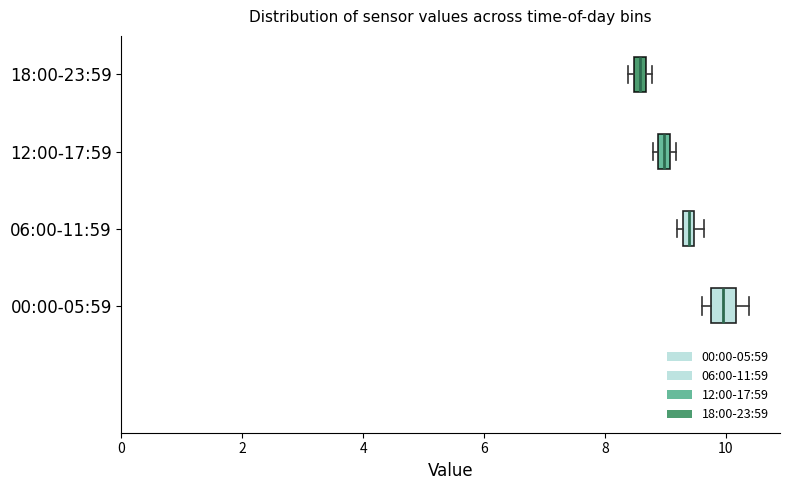

Which box has the furthest to the left median line?

18:00-23:59